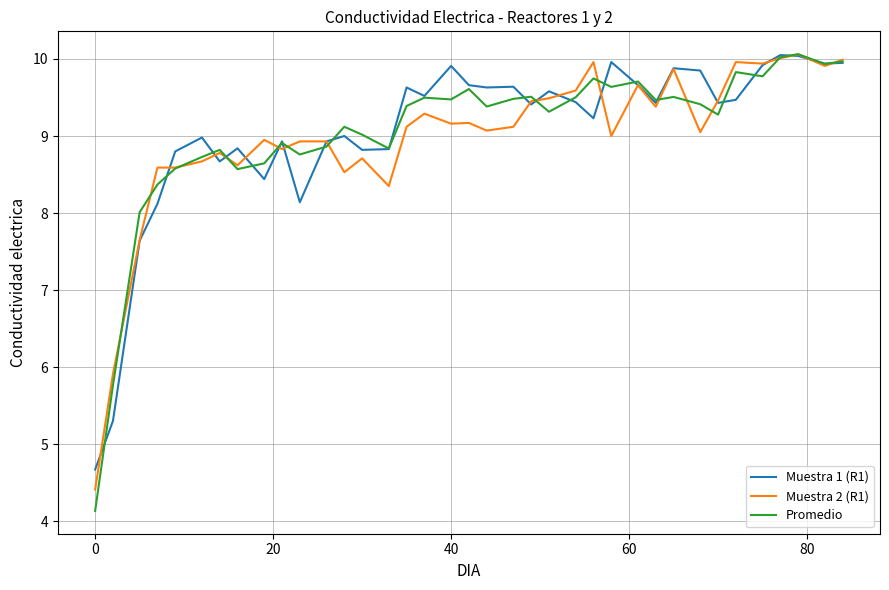

Which series has the largest range (max minus min)?

Promedio